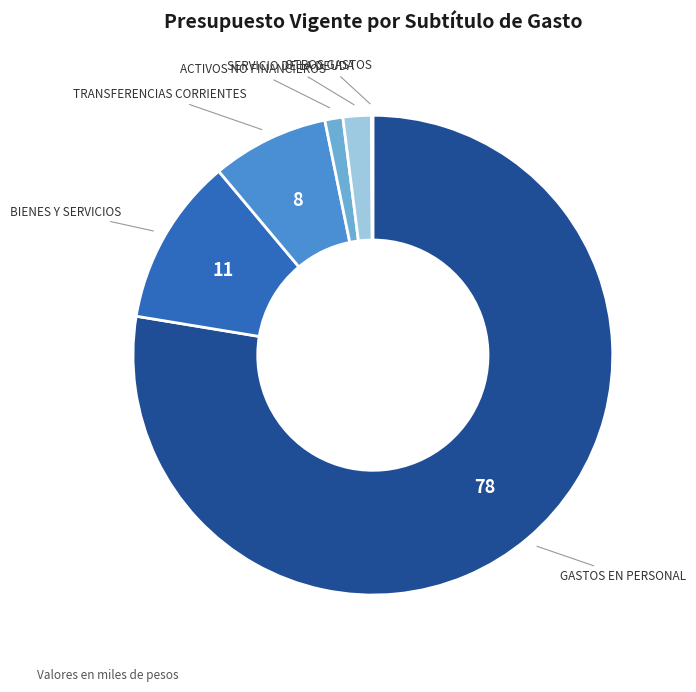

How many segments does this pie chart have?

6